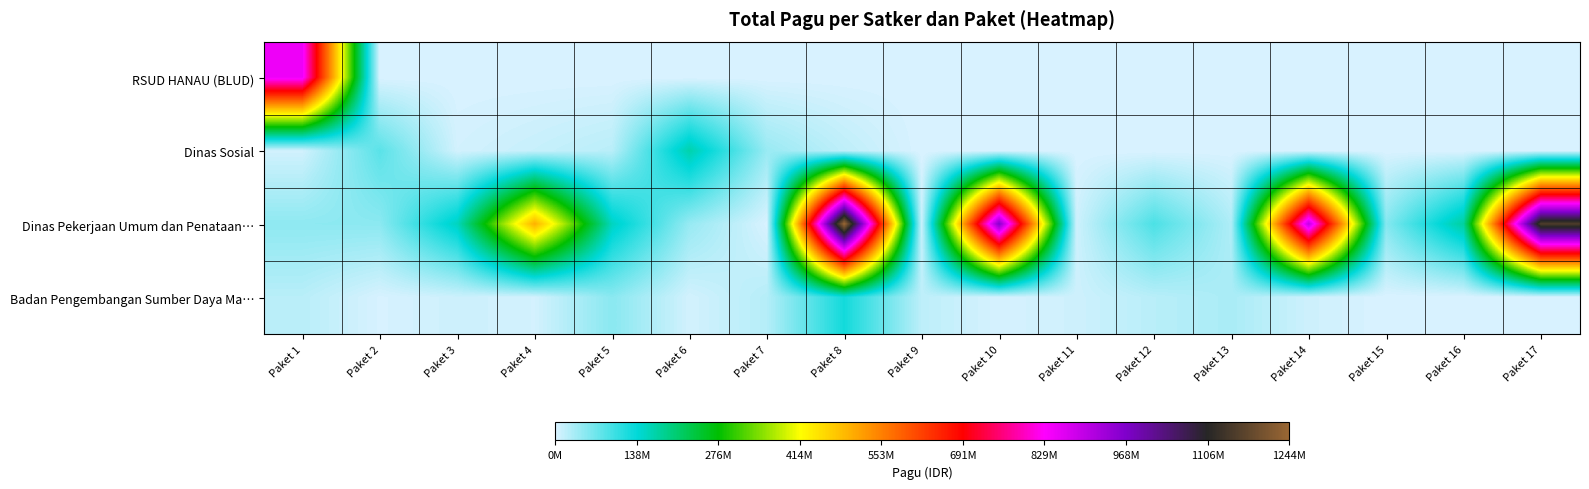

Reading left to right, what are all the values shown in this chart?

RSUD HANAU (BLUD): Paket 1=846300000	Paket 2=0	Paket 3=0	Paket 4=0	Paket 5=0	Paket 6=0	Paket 7=0	Paket 8=0	Paket 9=0	Paket 10=0	Paket 11=0	Paket 12=0	Paket 13=0	Paket 14=0	Paket 15=0	Paket 16=0	Paket 17=0
Dinas Sosial: Paket 1=6000000	Paket 2=81778000	Paket 3=5000000	Paket 4=12500000	Paket 5=21100000	Paket 6=167900000	Paket 7=41600000	Paket 8=18000000	Paket 9=0	Paket 10=0	Paket 11=0	Paket 12=0	Paket 13=0	Paket 14=0	Paket 15=0	Paket 16=0	Paket 17=0
Dinas Pekerjaan Umum dan Penataan…: Paket 1=48500000	Paket 2=50000000	Paket 3=154840000	Paket 4=499932000	Paket 5=154650000	Paket 6=42800000	Paket 7=800000	Paket 8=1244880000	Paket 9=8820000	Paket 10=959971000	Paket 11=8160000	Paket 12=90900000	Paket 13=27200000	Paket 14=896402000	Paket 15=54150000	Paket 16=176600000	Paket 17=1154145000
Badan Pengembangan Sumber Daya Ma…: Paket 1=21435851	Paket 2=1650000	Paket 3=9001057	Paket 4=4675000	Paket 5=51337383	Paket 6=5100000	Paket 7=23508875	Paket 8=127409795	Paket 9=18570000	Paket 10=3069800	Paket 11=8130750	Paket 12=21624000	Paket 13=30660000	Paket 14=8471520	Paket 15=0	Paket 16=0	Paket 17=0